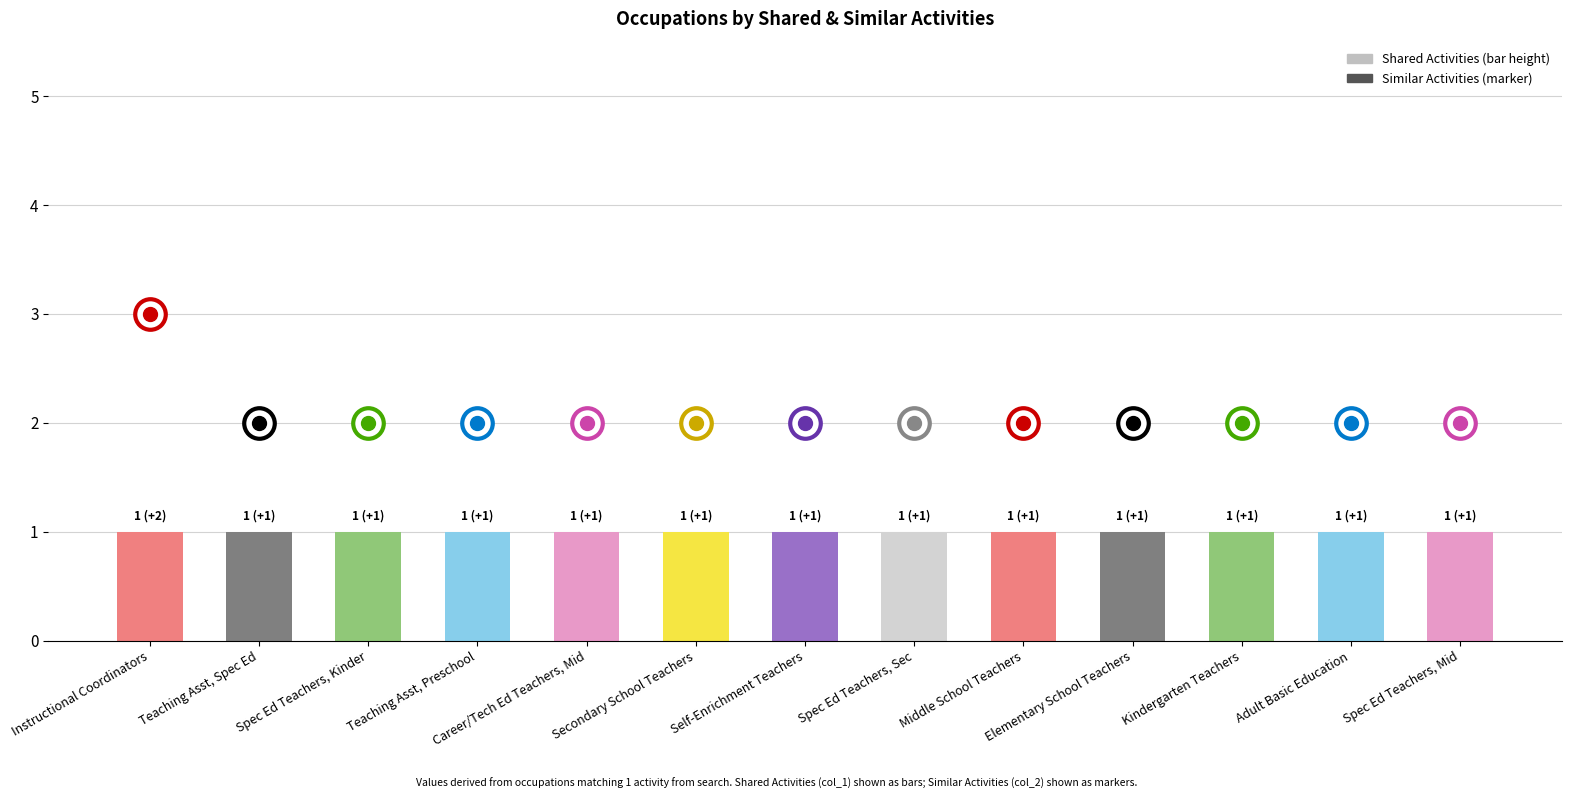

Read the shared_activities value at shared_activities.

1